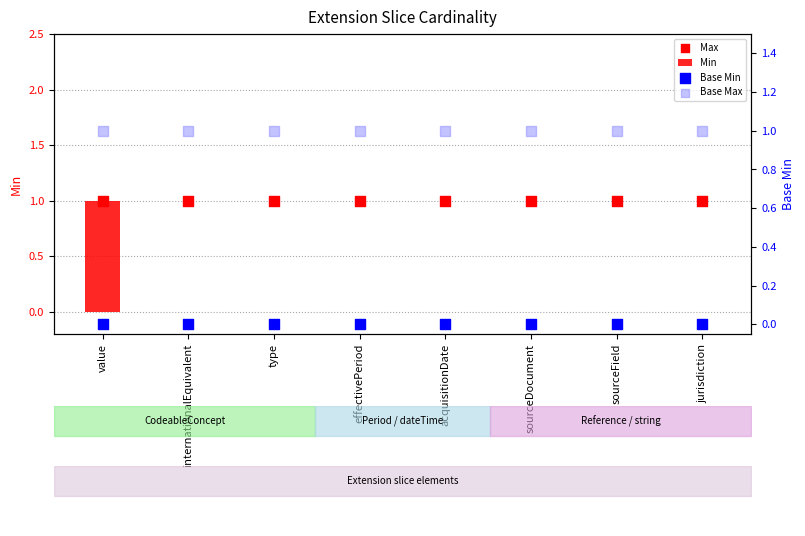

Which series contains the lowest Y value?

Min